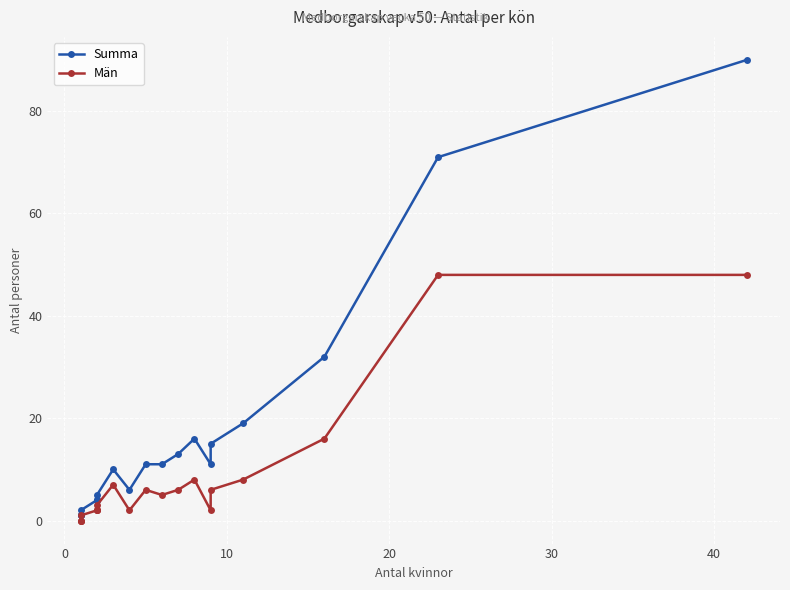

How many interior local peaks does the Summa series have?

2